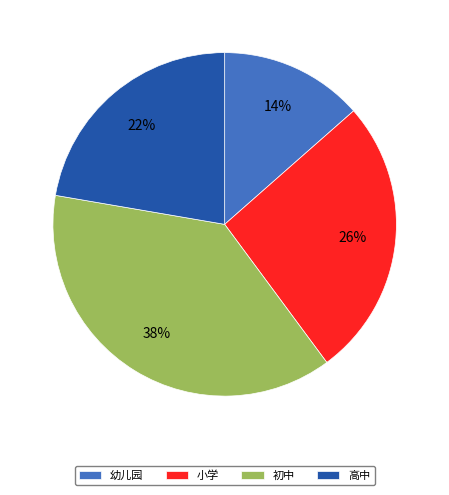

Do 初中 and 幼儿园 together represent more than half of the pie?

Yes